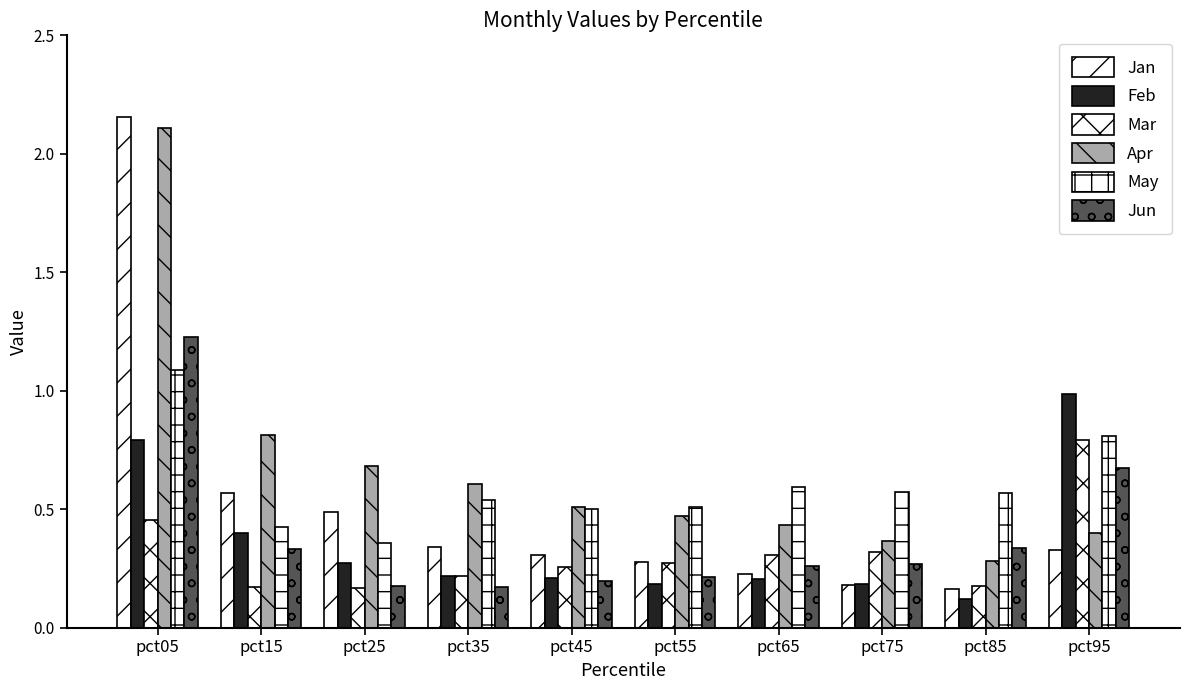

Are the bars grouped side by side (vs. stacked)?

Yes